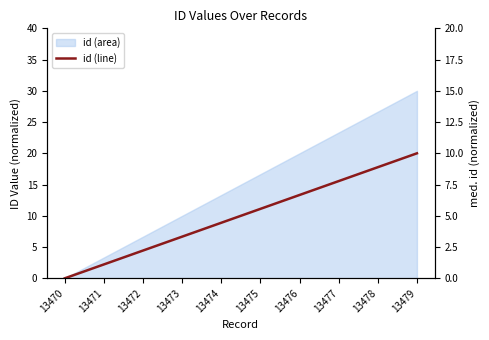

True or false: the data shows 29.0 at 13479.

False